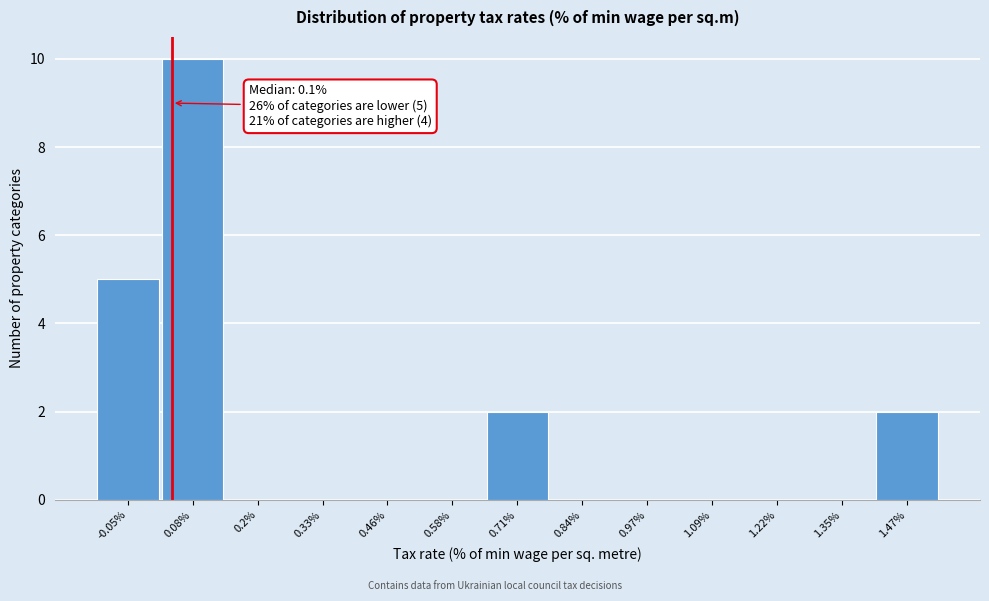

Reading left to right, what are all the values shown in this chart?

-0.05%=5	0.08%=10	0.2%=0	0.33%=0	0.46%=0	0.58%=0	0.71%=2	0.84%=0	0.97%=0	1.09%=0	1.22%=0	1.35%=0	1.47%=2